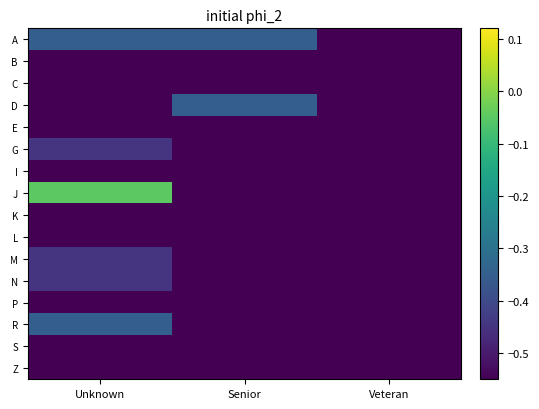

Reading right to left, list all the values displayed in this chart.

A: Veteran=-0.6	Senior=-0.3	Unknown=-0.3
B: Veteran=-0.6	Senior=-0.6	Unknown=-0.5
C: Veteran=-0.5	Senior=-0.6	Unknown=-0.6
D: Veteran=-0.6	Senior=-0.3	Unknown=-0.5
E: Veteran=-0.6	Senior=-0.6	Unknown=-0.5
G: Veteran=-0.6	Senior=-0.6	Unknown=-0.4
I: Veteran=-0.5	Senior=-0.6	Unknown=-0.6
J: Veteran=-0.5	Senior=-0.5	Unknown=-0.1
K: Veteran=-0.5	Senior=-0.6	Unknown=-0.6
L: Veteran=-0.6	Senior=-0.5	Unknown=-0.6
M: Veteran=-0.6	Senior=-0.5	Unknown=-0.4
N: Veteran=-0.6	Senior=-0.6	Unknown=-0.4
P: Veteran=-0.6	Senior=-0.6	Unknown=-0.5
R: Veteran=-0.6	Senior=-0.6	Unknown=-0.3
S: Veteran=-0.6	Senior=-0.6	Unknown=-0.5
Z: Veteran=-0.6	Senior=-0.6	Unknown=-0.5